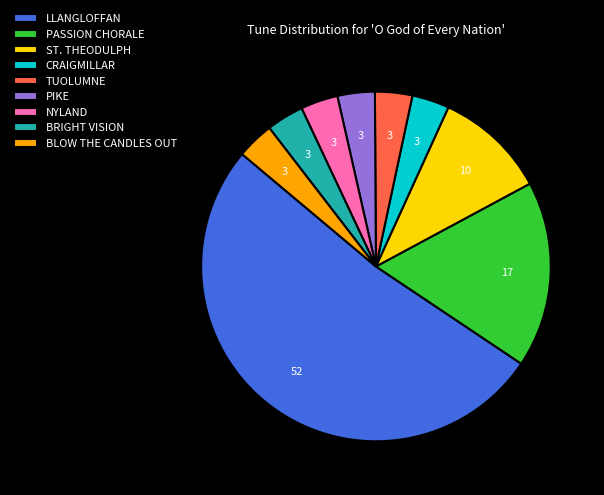

Is it true that LLANGLOFFAN is 52% of the pie?

True